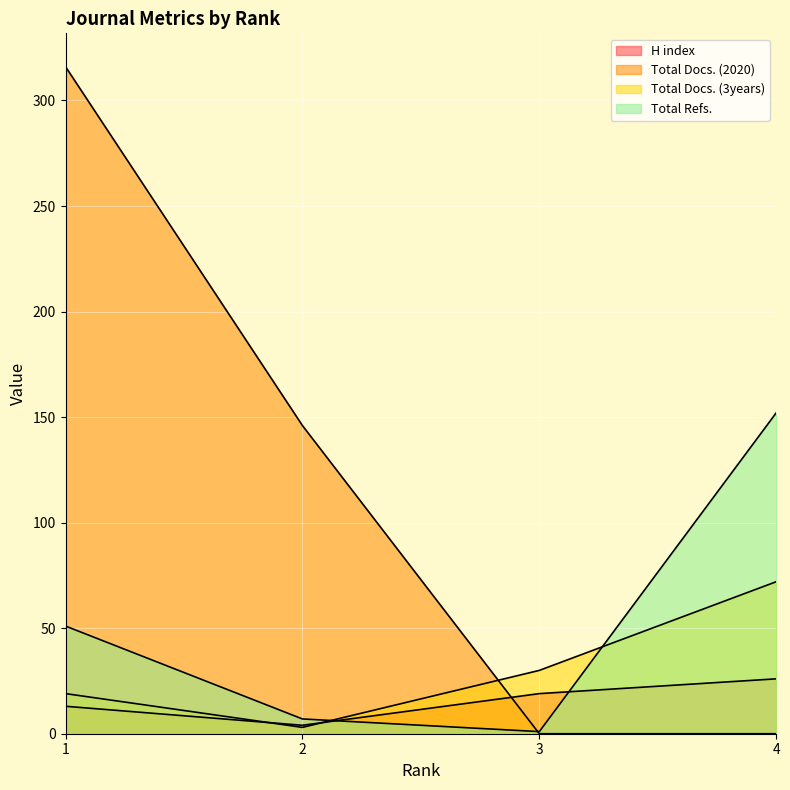

How many times do Total Refs. and Total Docs. (3years) cross each other?

2